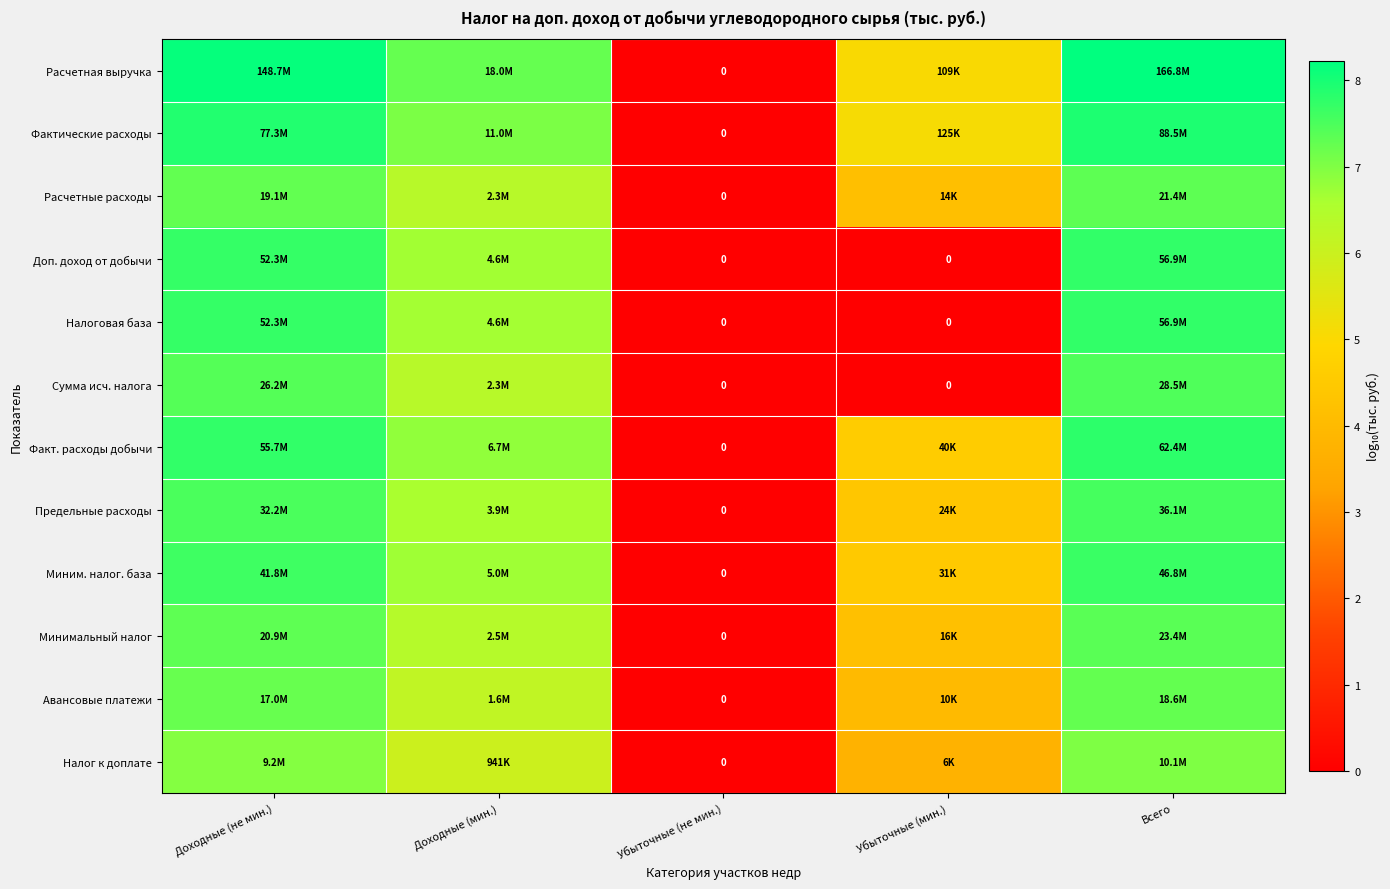

List the labels in order of Сумма исч. налога value, smallest first.

Убыточные (не мин.), Убыточные (мин.), Доходные (мин.), Доходные (не мин.), Всего